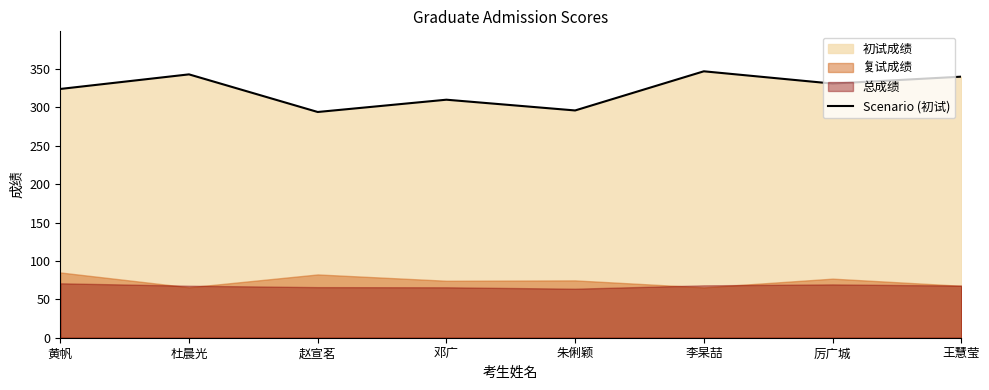

What is the label of the 7th point from the left?

厉广城